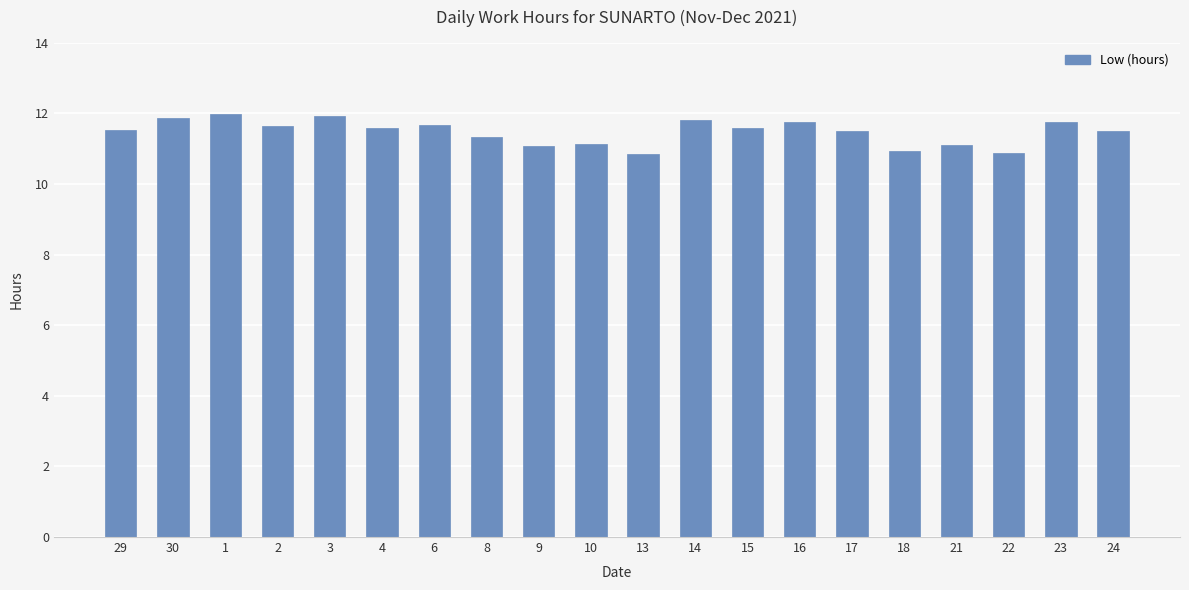

Count the number of categories in the chart.

20